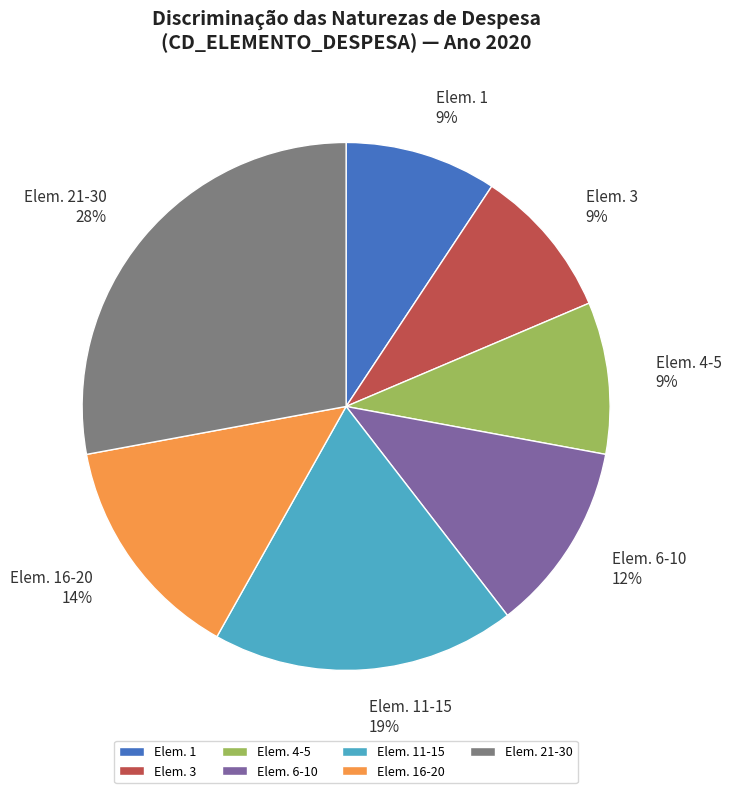

Is it true that Elem. 16-20 is 14% of the pie?

True